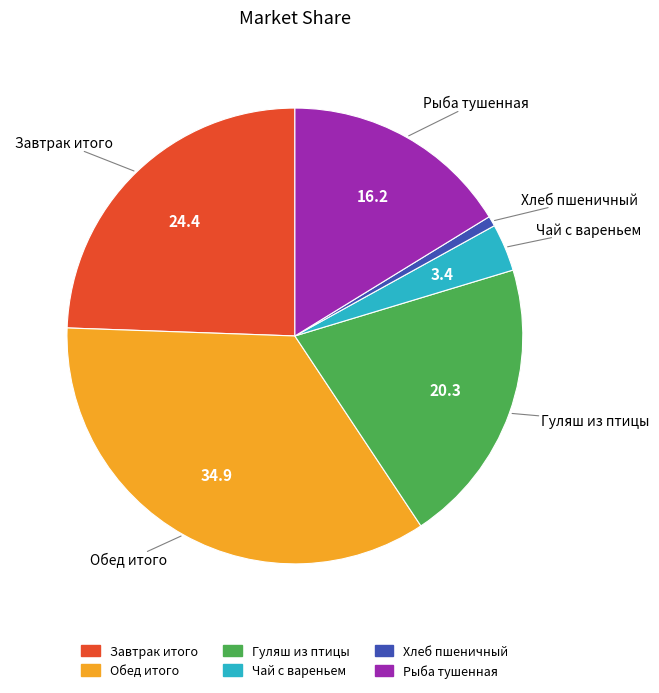

Do Хлеб пшеничный and Обед итого together represent more than half of the pie?

No